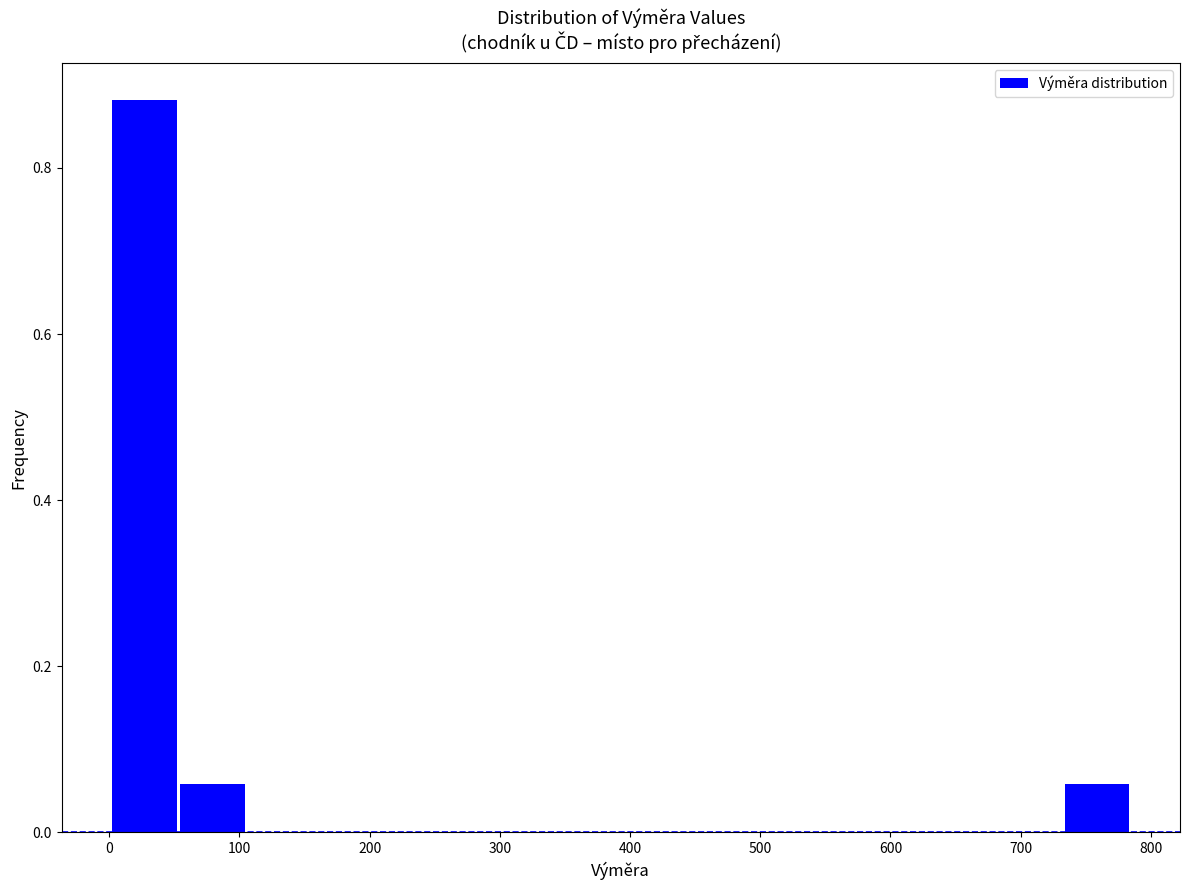

Reading left to right, transcribe this chart: for each bar, give the range it covers on the x-axis and its height. Neither the bar edges nor the heights are printed on the chart, so give them approximately, as read against the axes.

0 to 50: 0.88
50 to 110: 0.06
110 to 160: 0
160 to 210: 0
210 to 260: 0
260 to 310: 0
310 to 370: 0
370 to 420: 0
420 to 470: 0
470 to 520: 0
520 to 580: 0
580 to 630: 0
630 to 680: 0
680 to 730: 0
730 to 780: 0.06